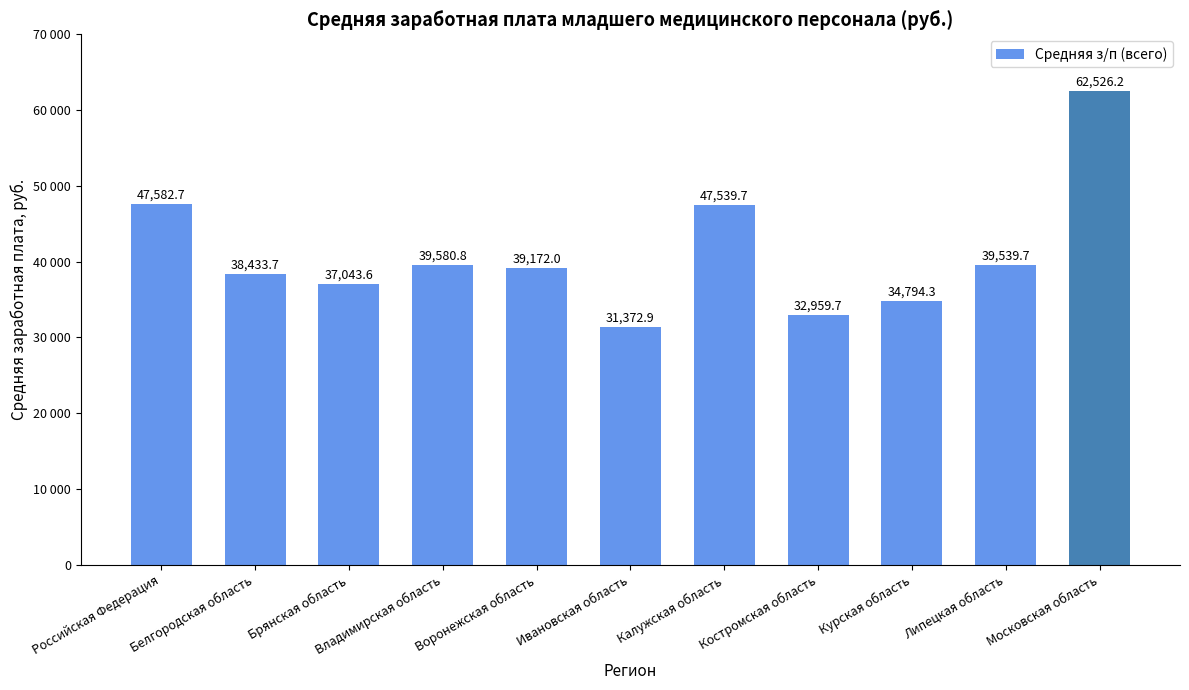

Rank the categories by value from highest to lowest.

Московская область, Российская Федерация, Калужская область, Владимирская область, Липецкая область, Воронежская область, Белгородская область, Брянская область, Курская область, Костромская область, Ивановская область